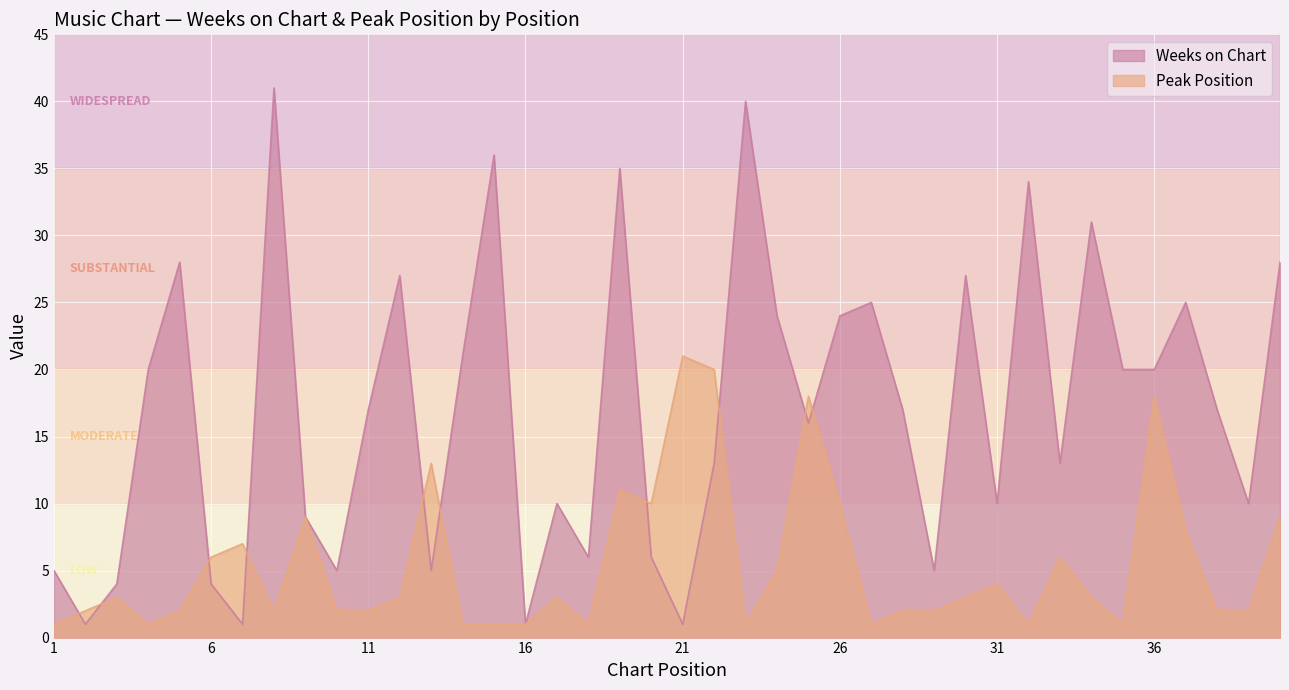

How many data points in Peak Position are above 3?

16